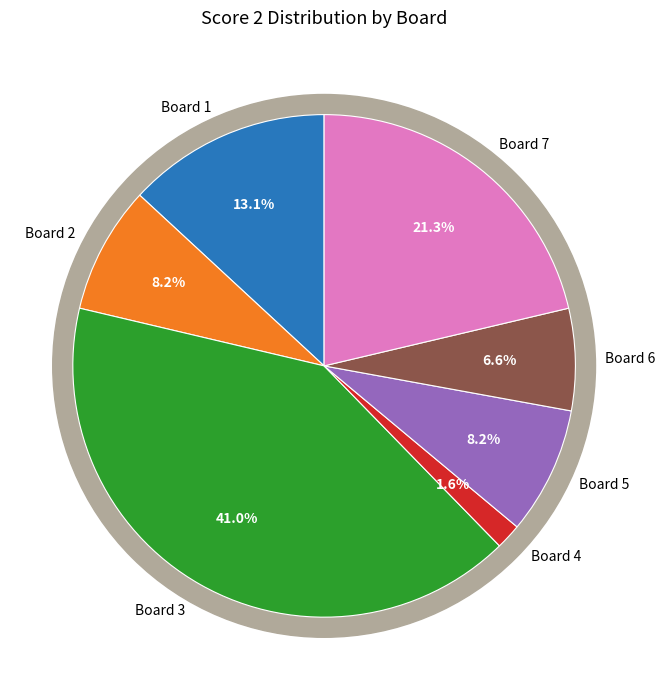

Combined, what portion of the pie is 4 and 1?

14.8%